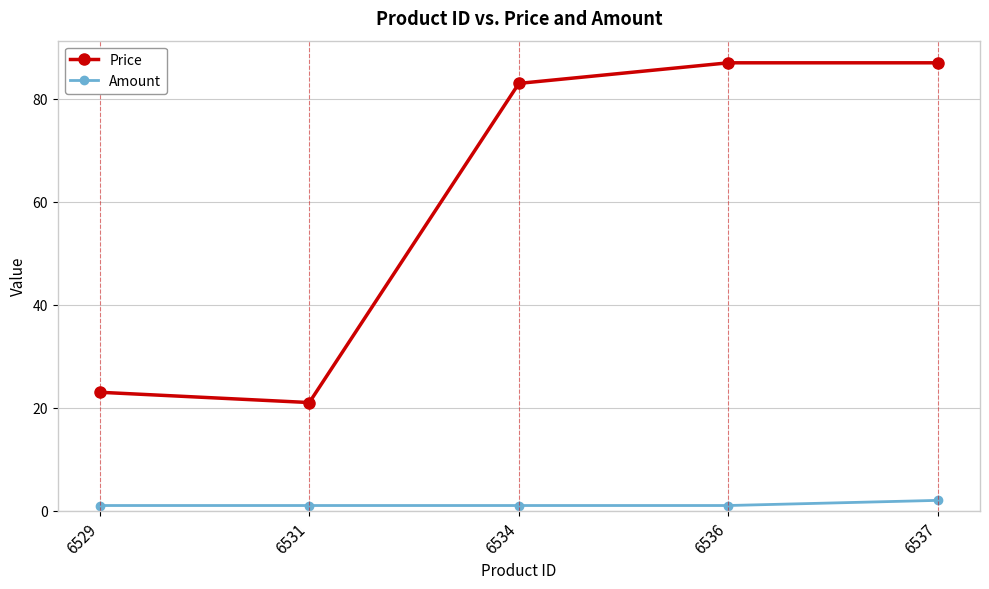

What is the difference between the highest and lowest values at 6537?

85